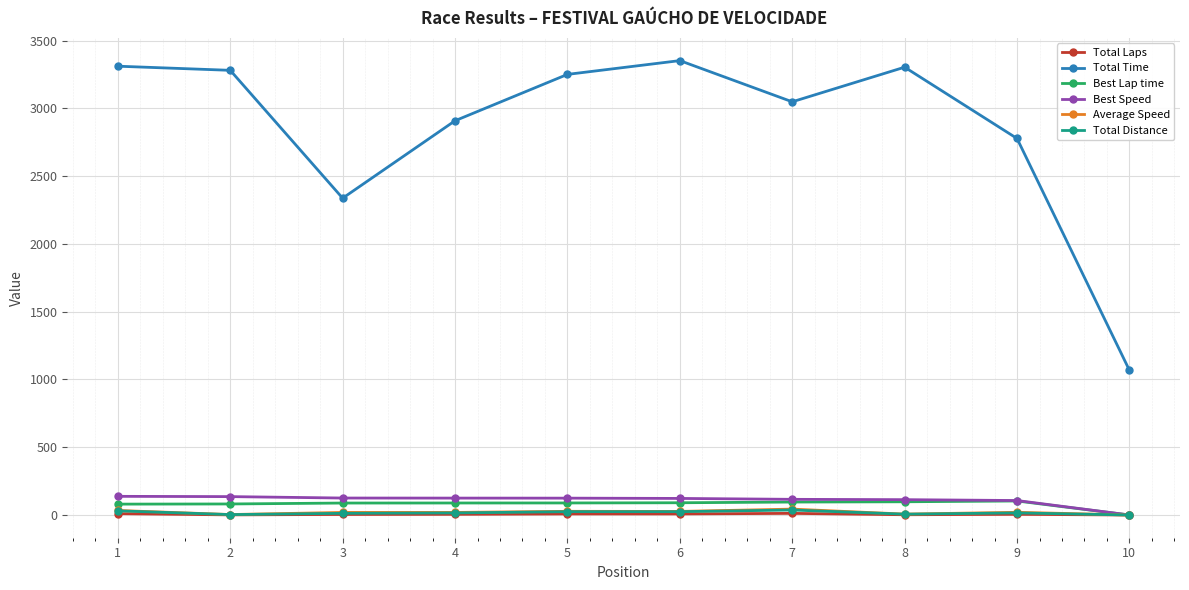

True or false: Total Time and Total Laps intersect in this chart.

False